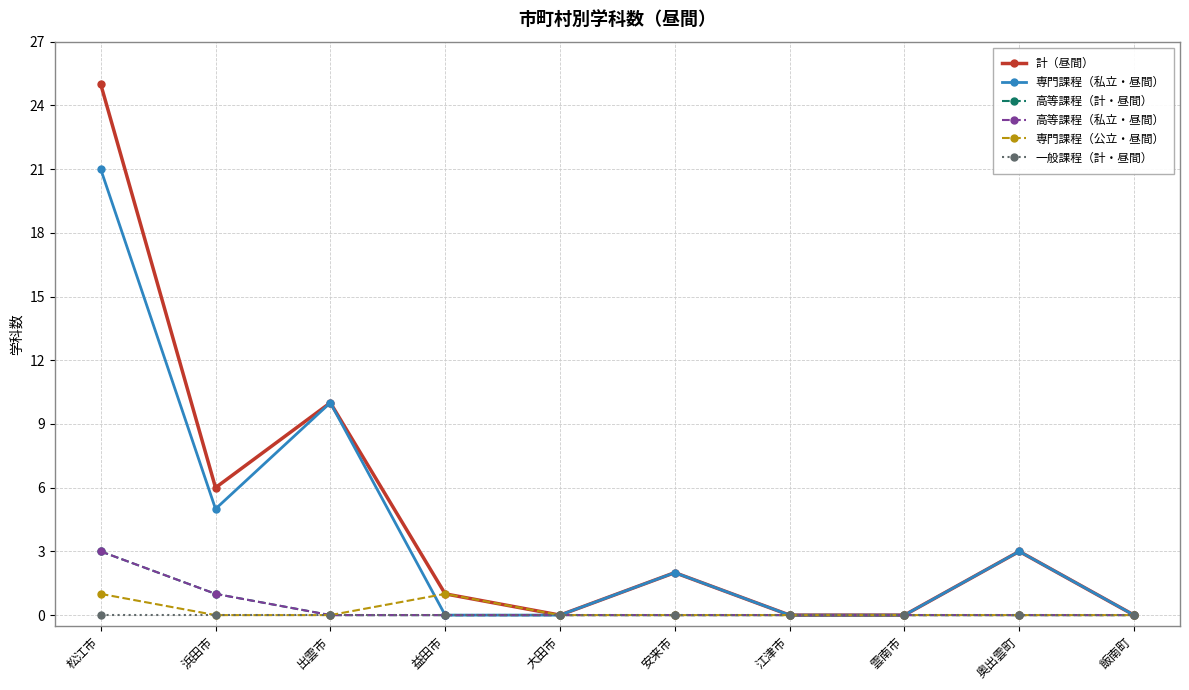

Does the chart have visible grid lines?

Yes